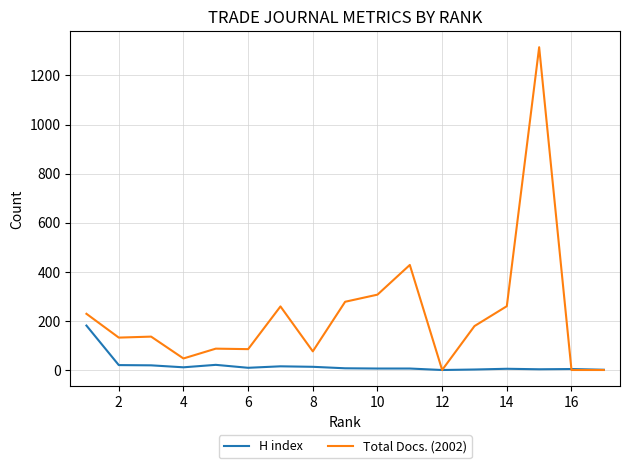

Which series has the widest spread of values?

Total Docs. (2002)